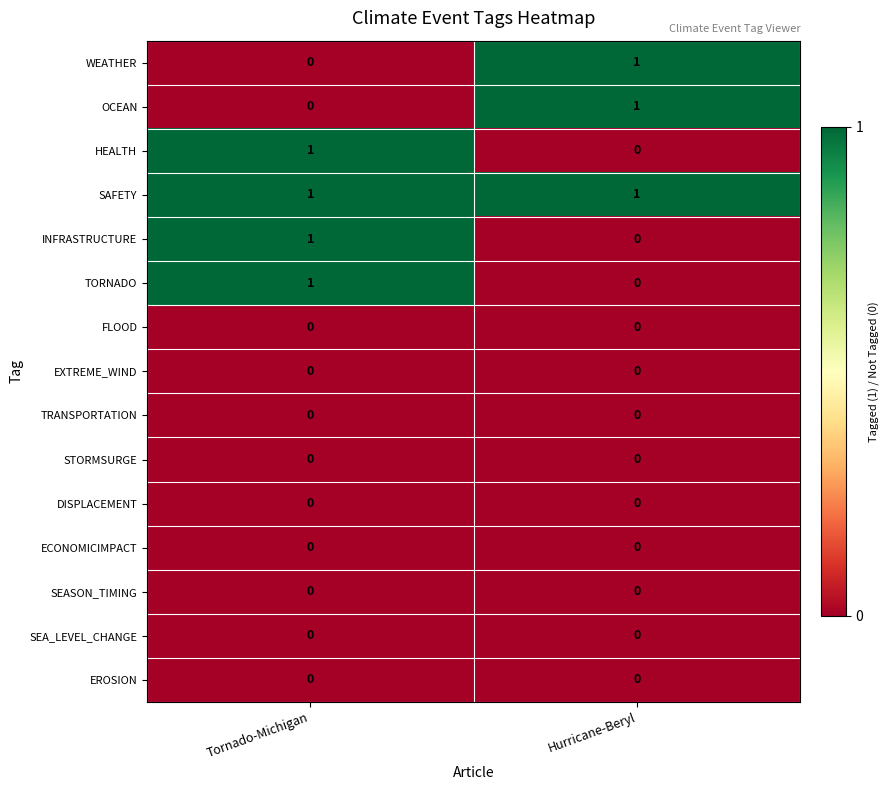

Reading left to right, what are all the values shown in this chart?

WEATHER: 0	1
OCEAN: 0	1
HEALTH: 1	0
SAFETY: 1	1
INFRASTRUCTURE: 1	0
TORNADO: 1	0
FLOOD: 0	0
EXTREME_WIND: 0	0
TRANSPORTATION: 0	0
STORMSURGE: 0	0
DISPLACEMENT: 0	0
ECONOMICIMPACT: 0	0
SEASON_TIMING: 0	0
SEA_LEVEL_CHANGE: 0	0
EROSION: 0	0